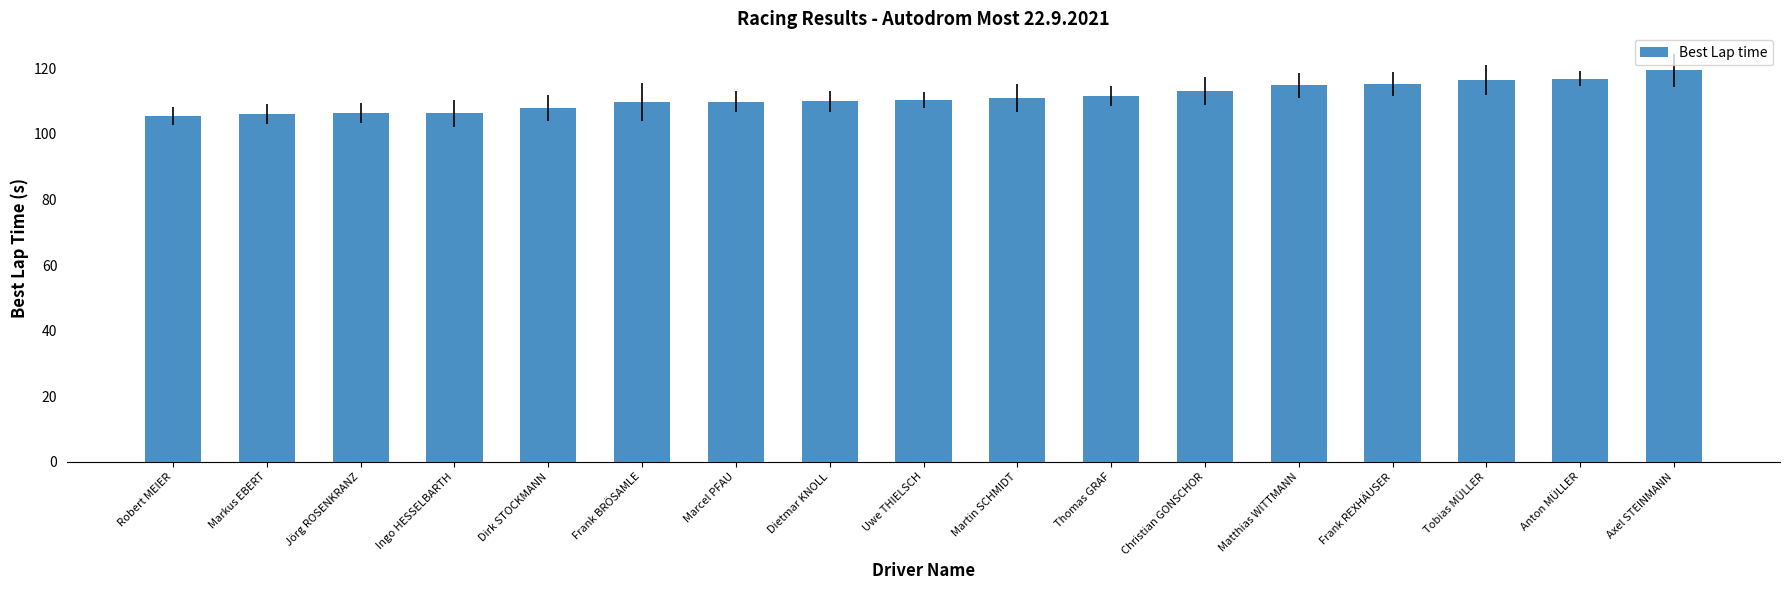

What value does the data have at Marcel PFAU?

109.9